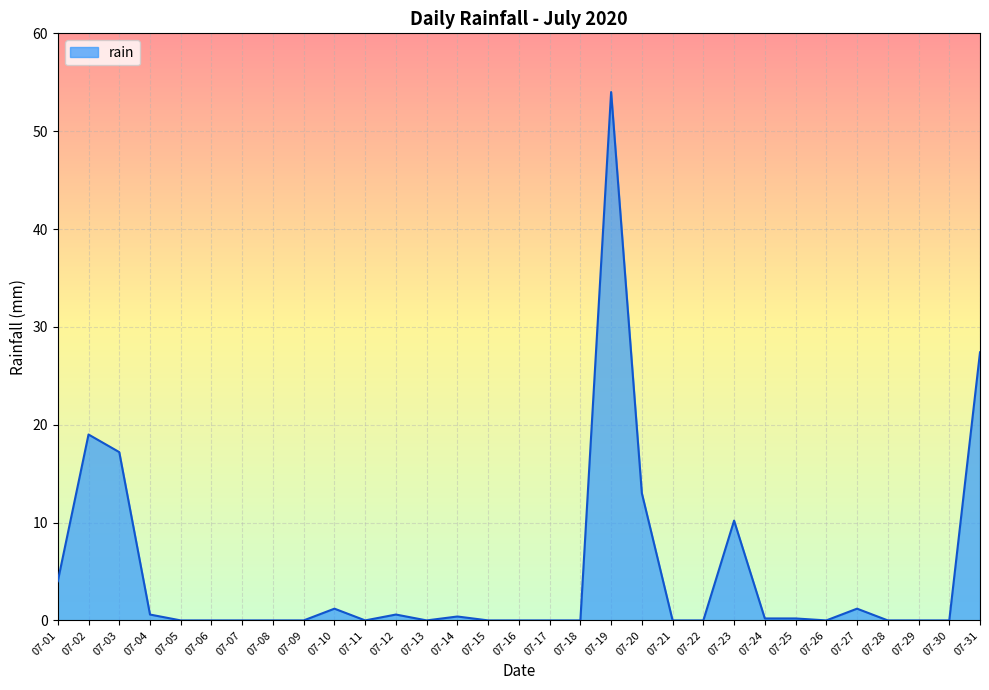

Which label corresponds to the largest value in the chart?

07-19